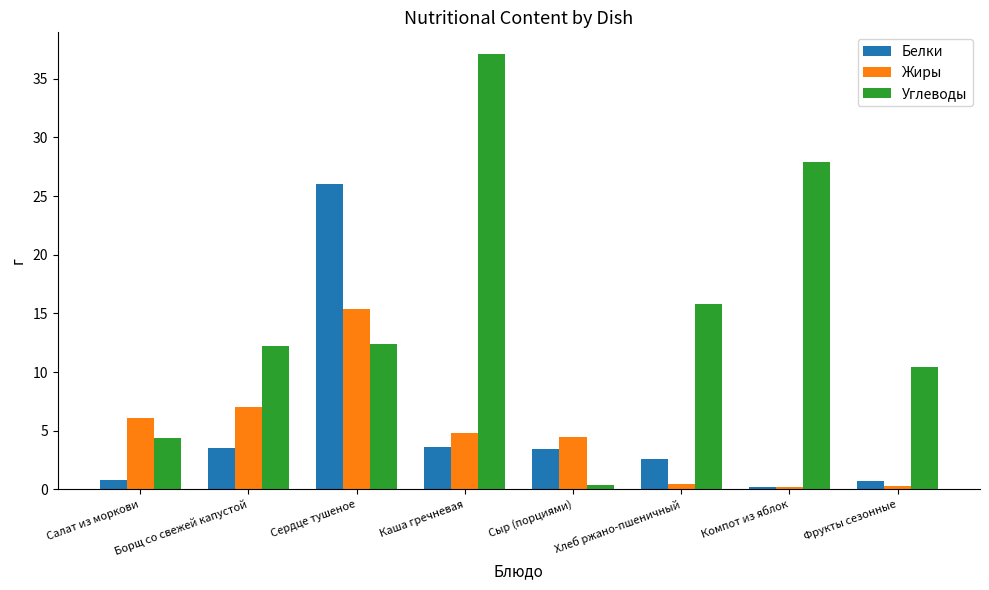

Which series has the largest range (max minus min)?

Углеводы